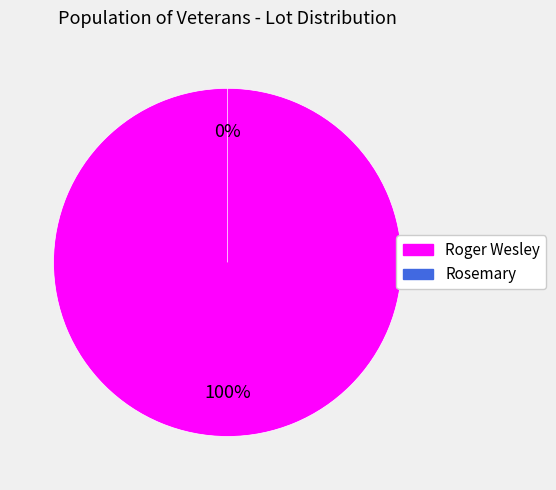

Which category has the smallest portion of the pie?

Rosemary